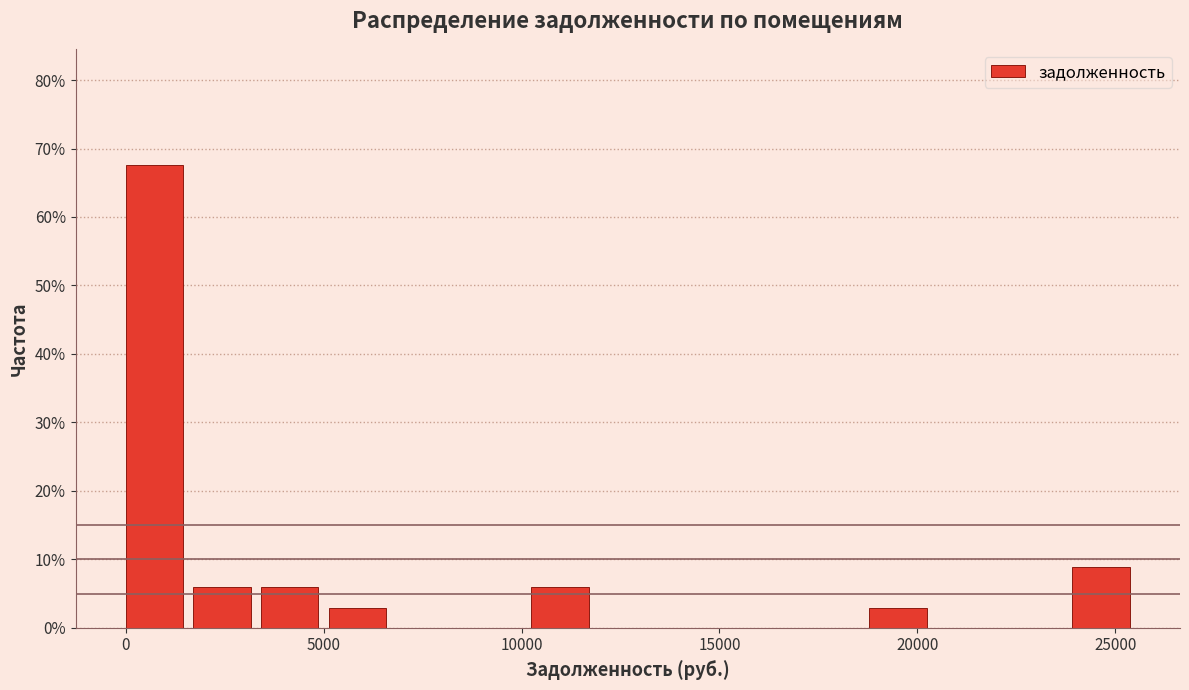

Around what value on the x-axis is the tallest bar? Give the approximate position of its centre, as read against the axis.

500